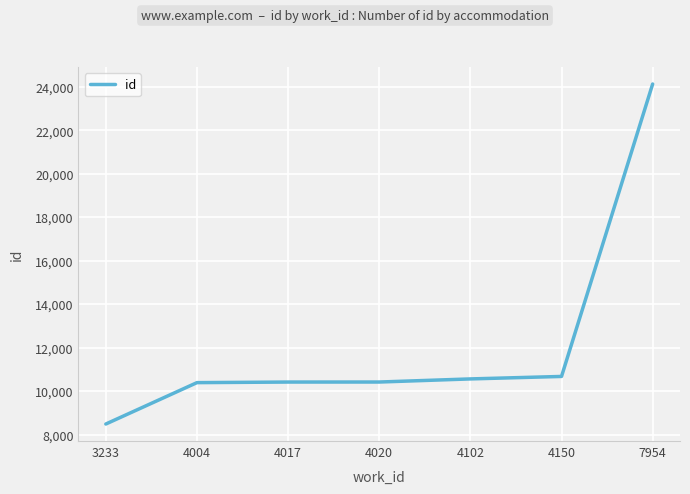

True or false: the data shows 10414 at 4017.

True